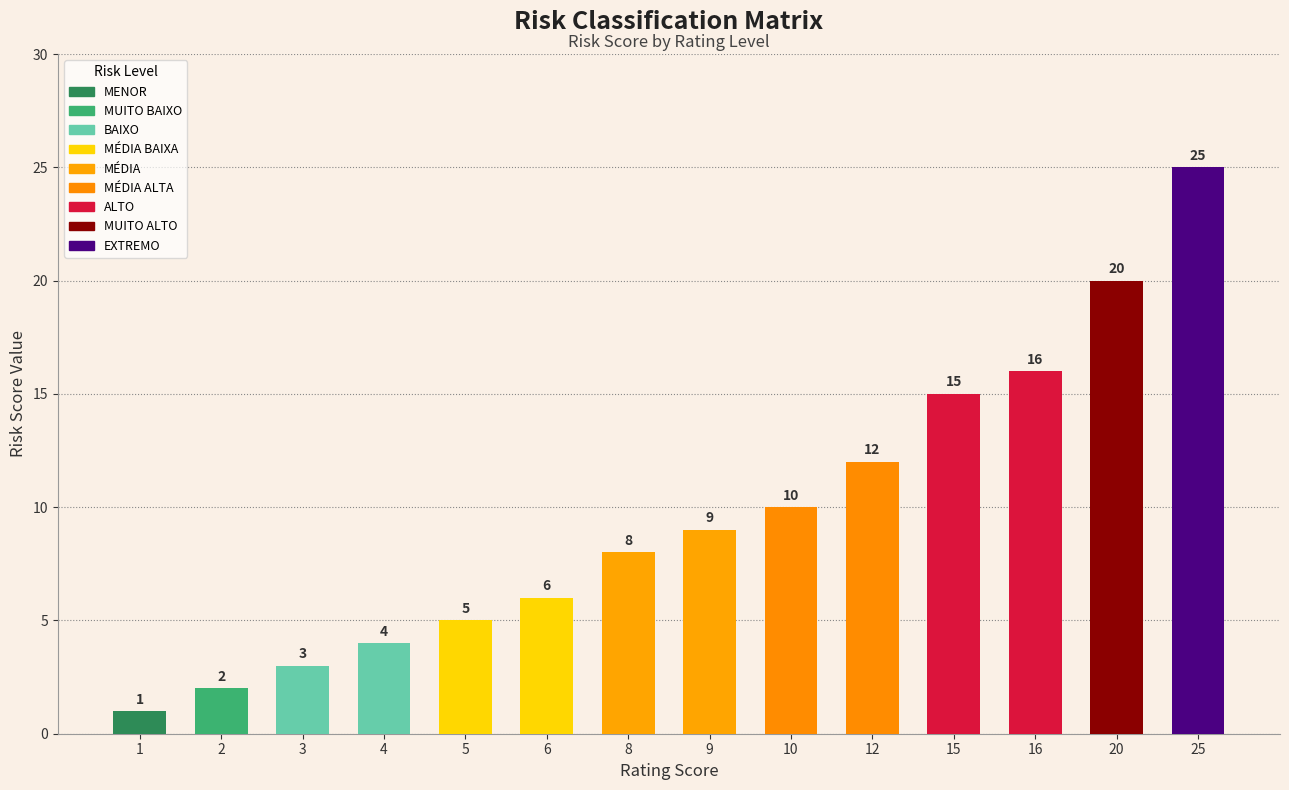

What is the difference between the second highest and second lowest values?

18